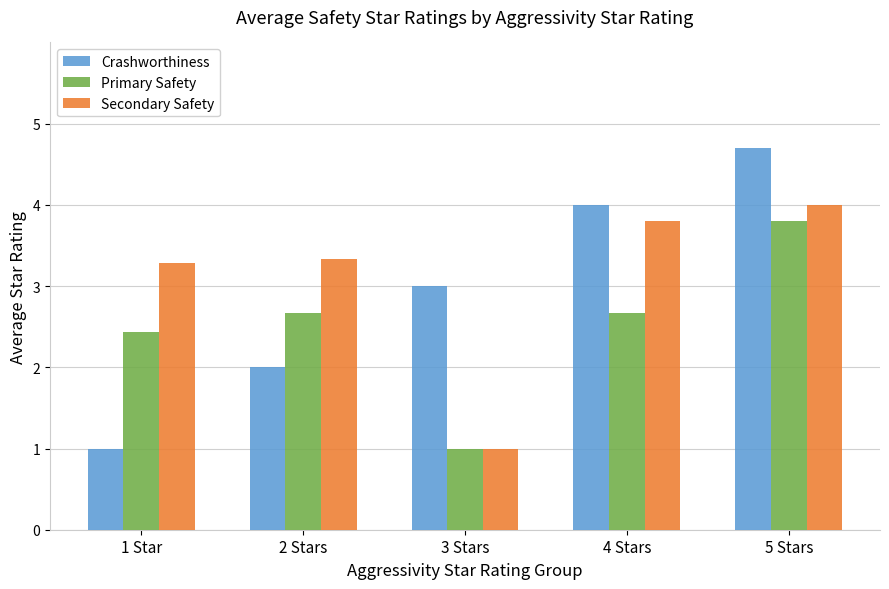

What position from the left is 3 Stars?

3